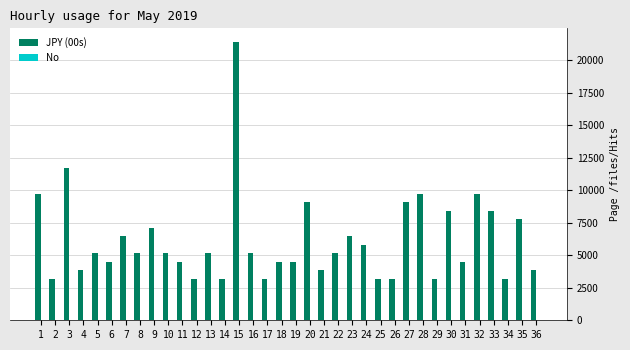

The value of JPY (00s) at 3 is 7184. True or false?

False